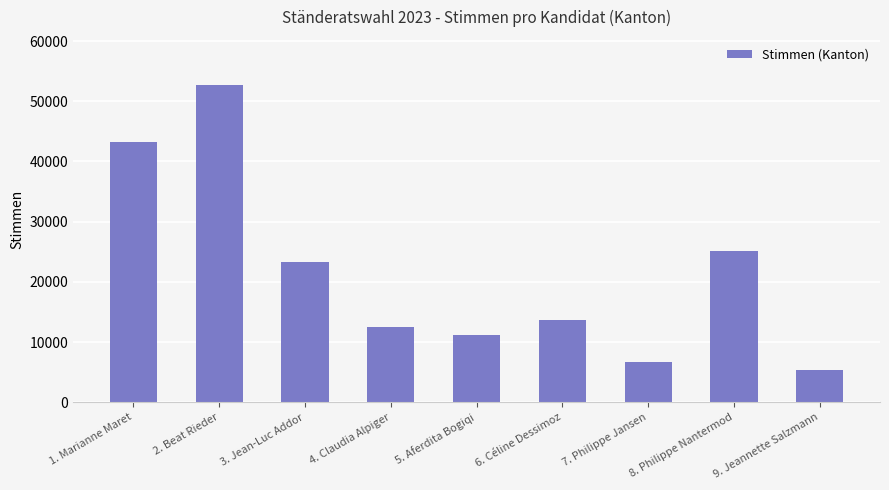

At which category does the chart reach its peak across all series?

2. Beat Rieder